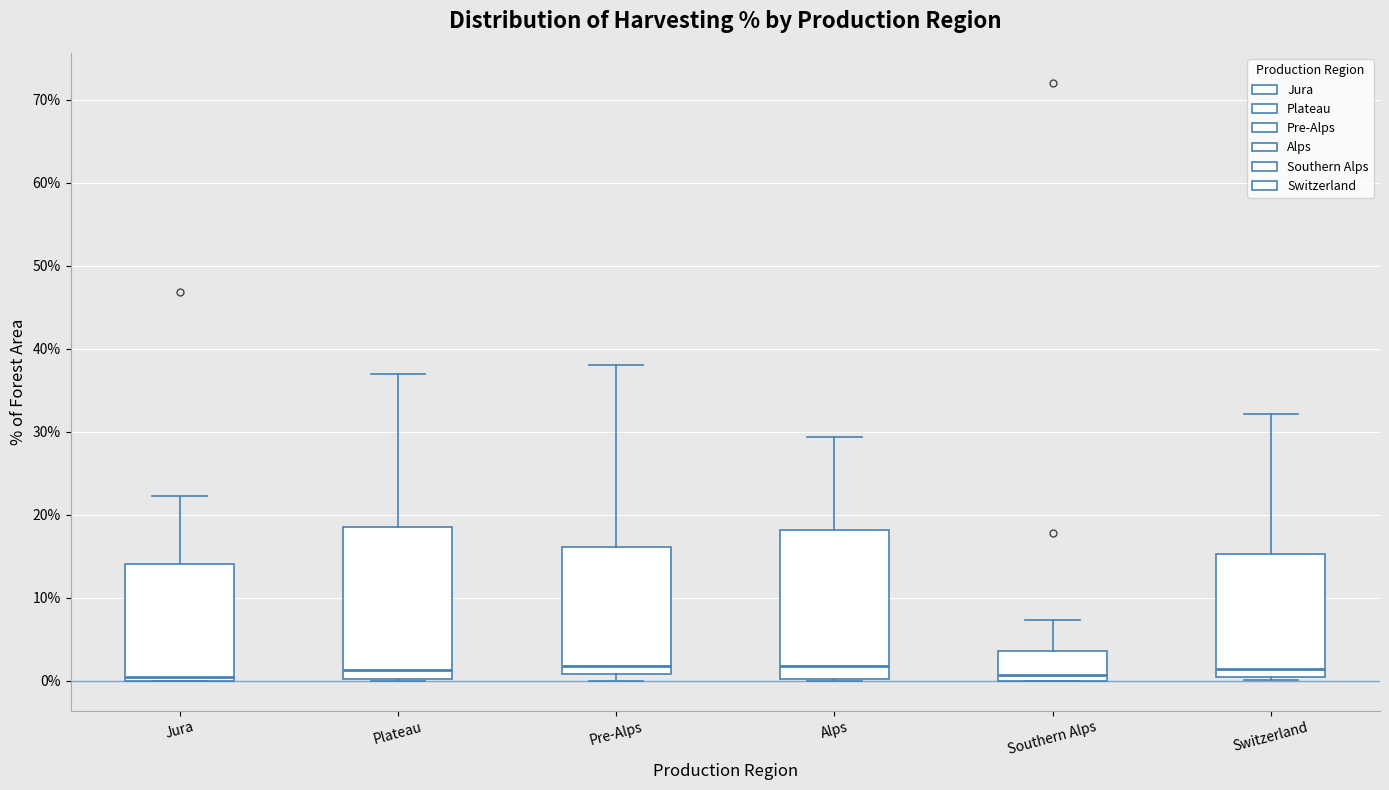

Reading left to right, transcribe this box plot: for each box, give where its median line is, the range the box spans, and where its two whiskers end, as read against the y-axis. The values are not printed on the chart, so give them approximately, as read against the axis.

Jura: median 0 (just above the box's lower edge), box 0 to 14, whiskers 0 to 22
Plateau: median 1, box 0 to 19, whiskers 0 to 37
Pre-Alps: median 2, box 1 to 16, whiskers 0 to 38
Alps: median 2, box 0 to 18, whiskers 0 to 29
Southern Alps: median 1, box 0 to 4, whiskers 0 to 7
Switzerland: median 1, box 0 to 15, whiskers 0 (just below the box's lower edge) to 32